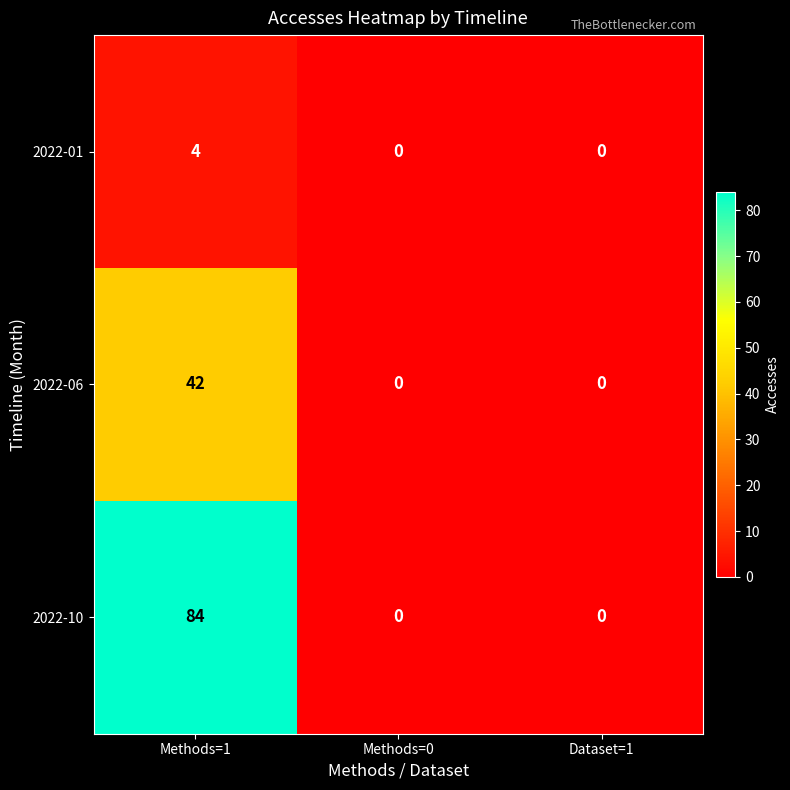

The value of 2022-01 at Dataset=1 is 2. True or false?

False